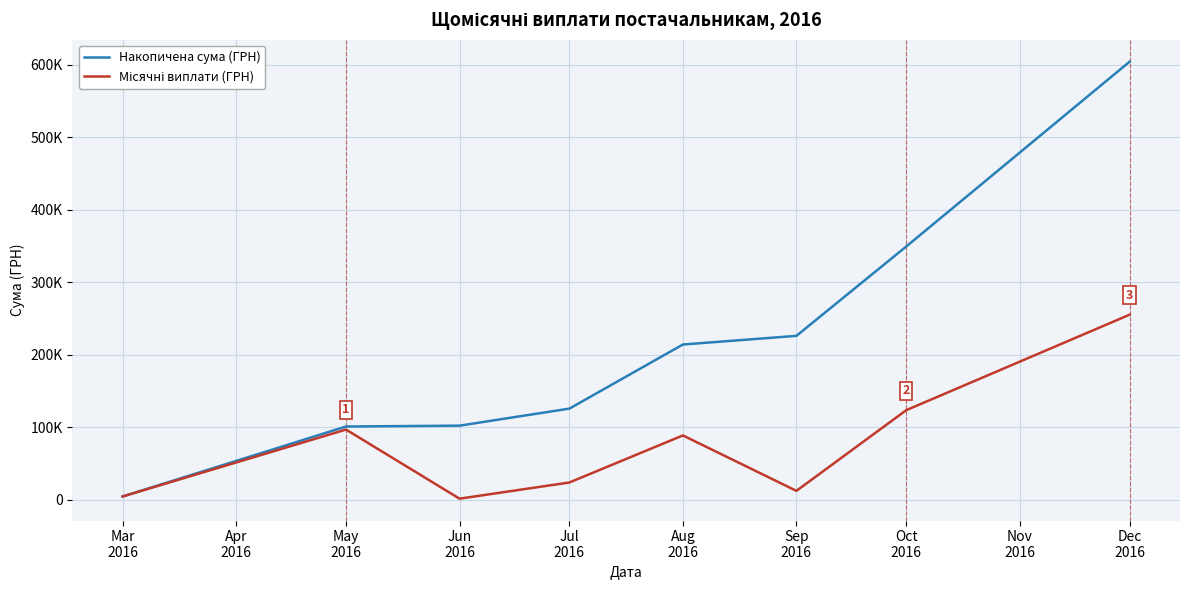

Rank the series by their average value, from highest to lowest.

Накопичена сума (ГРН), Місячні виплати (ГРН)